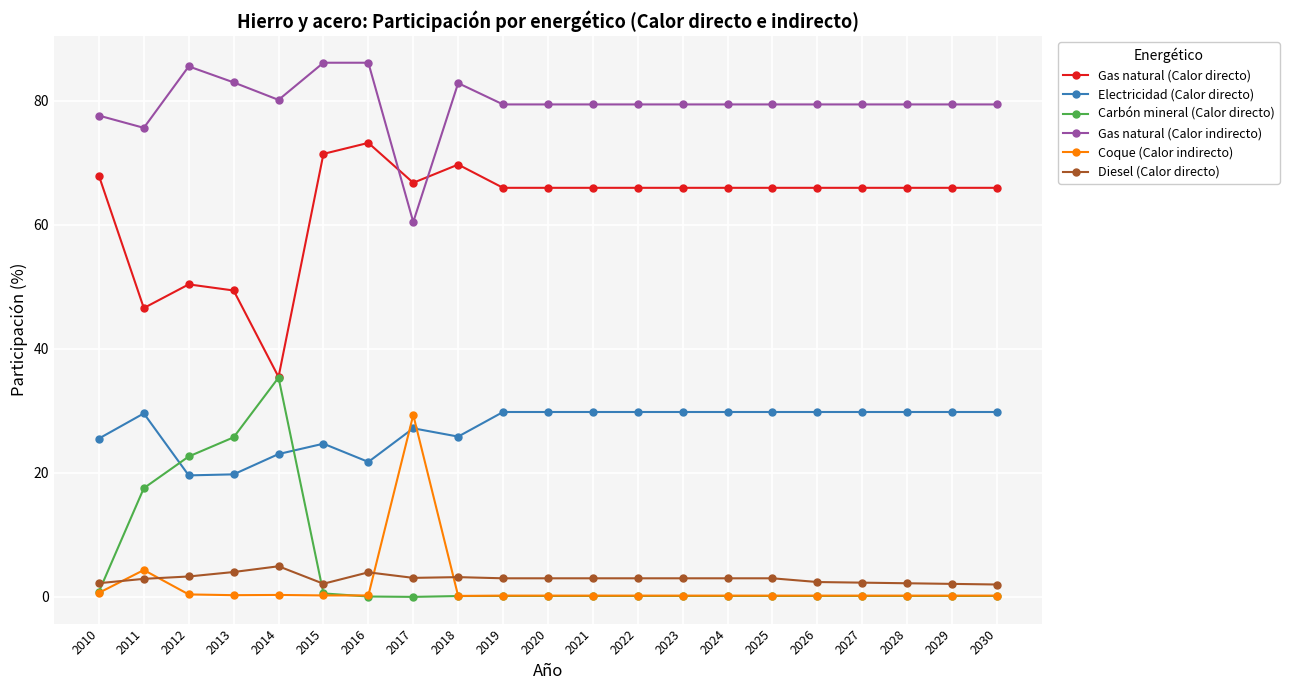

True or false: Coque (Calor indirecto) and Gas natural (Calor directo) cross at least once.

False